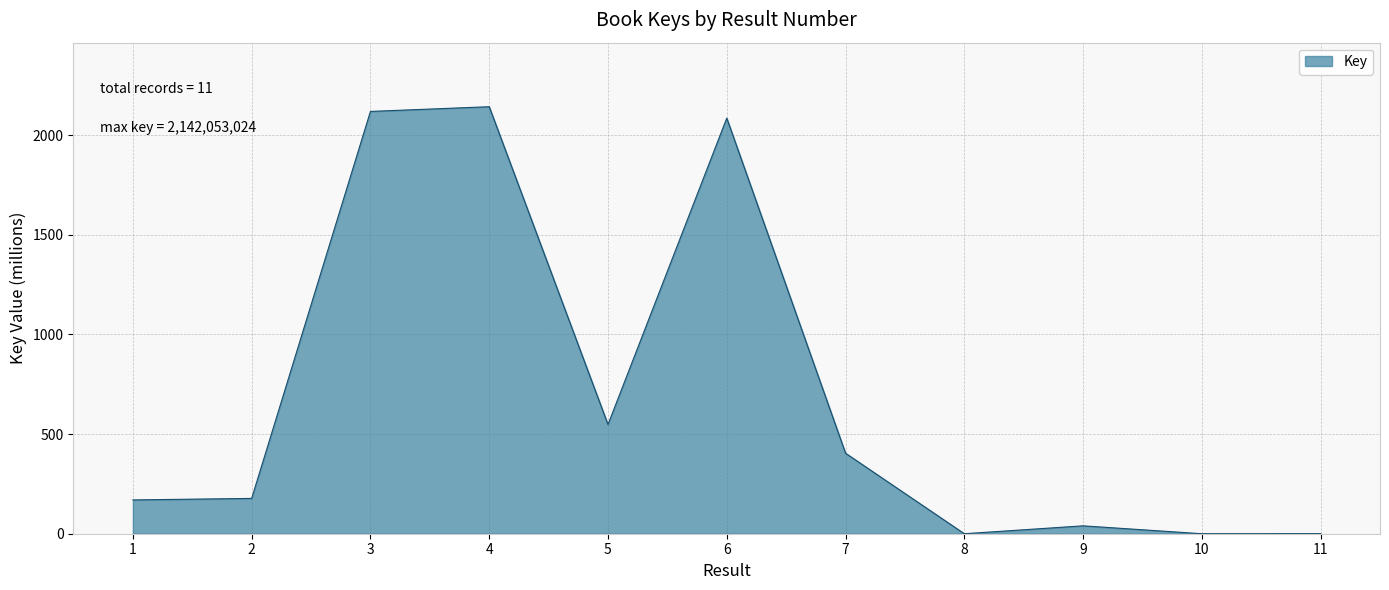

Does the chart display data point markers on the line(s)?

No